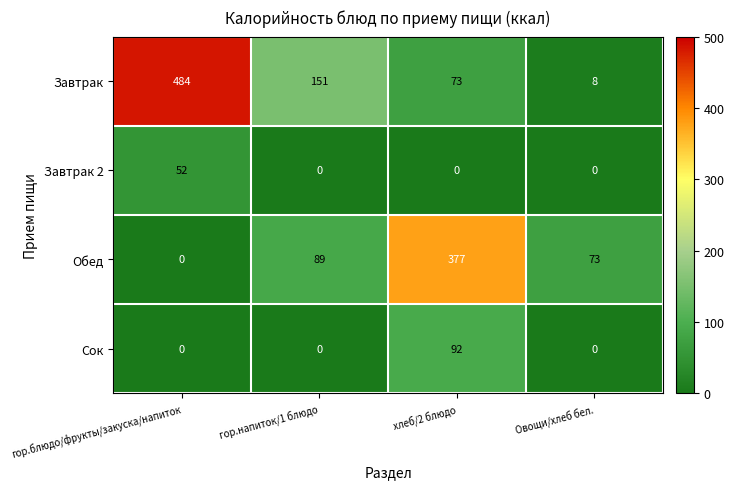

Reading right to left, transcribe all the data shown in this chart.

Завтрак: 8	73	151	484
Завтрак 2: 0	0	0	52
Обед: 73	377	89	0
Сок: 0	92	0	0